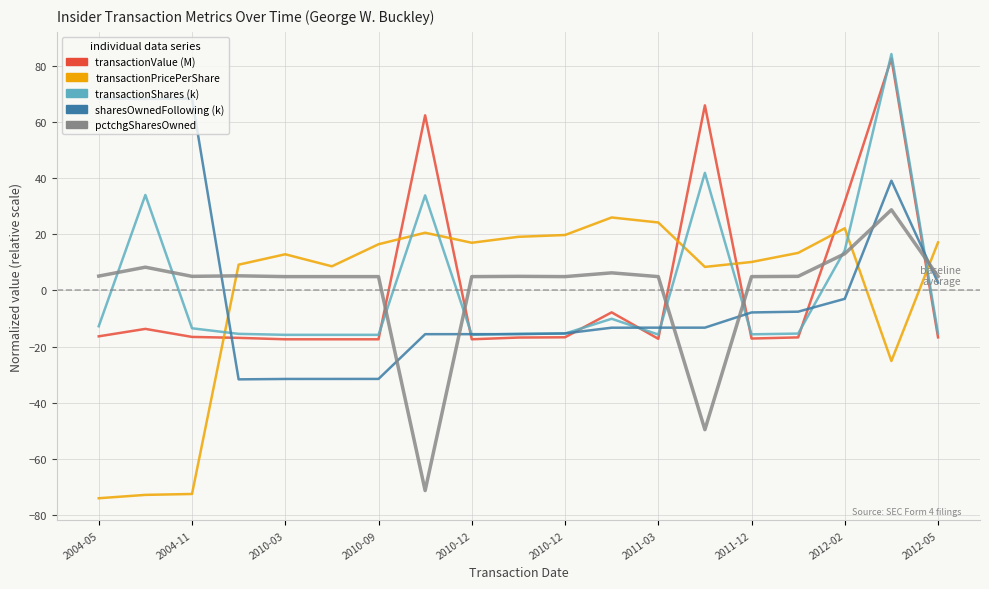

What is the value of the pctchgSharesOwned point at the 14th from the left?

-49.6